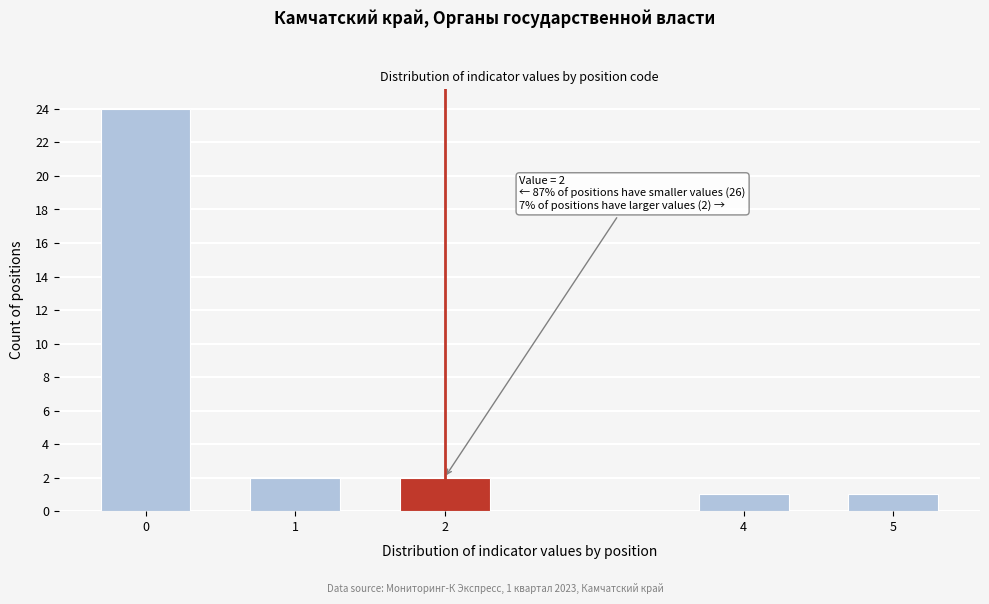

Reading left to right, list all the values displayed in this chart.

0=24	1=2	2=2	4=1	5=1